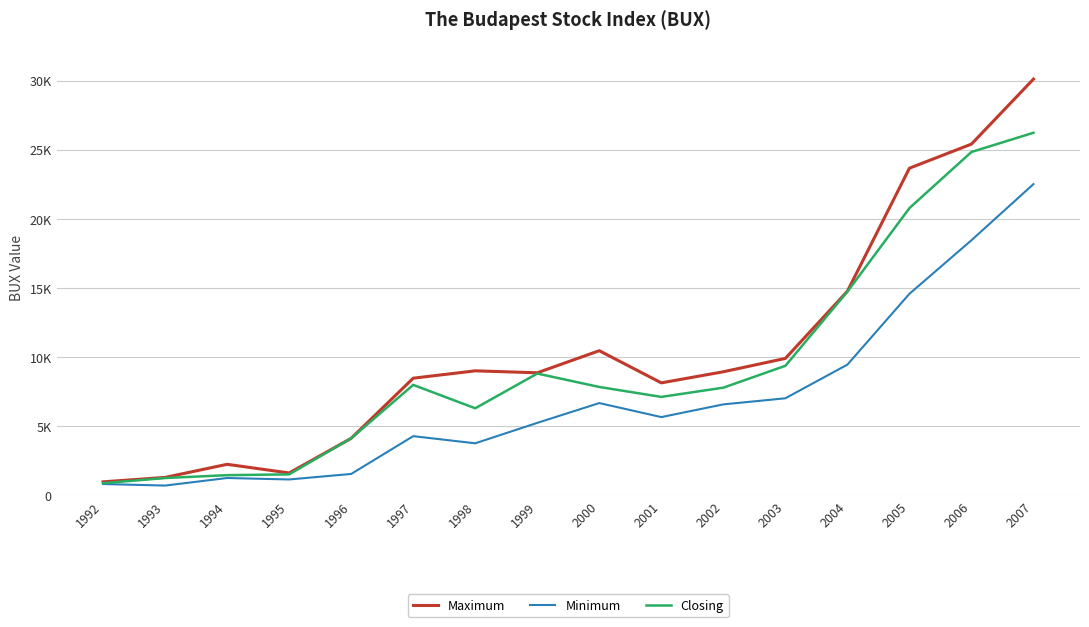

What are all the series names shown in the legend?

Maximum, Minimum, Closing